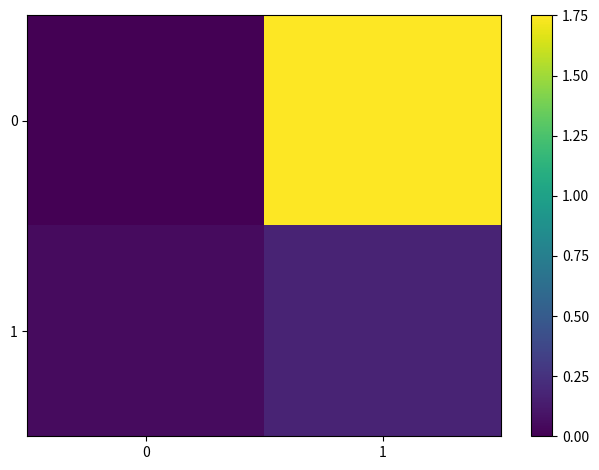

At 1, list the series in order from largest to smallest.

0, 1